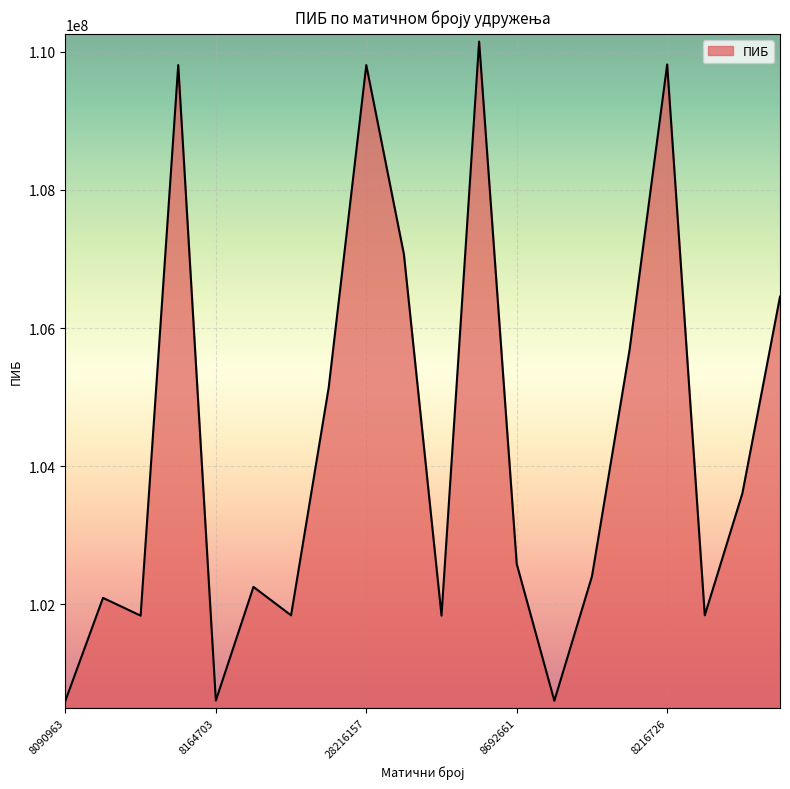

What is the difference between the maximum and minimum values?

9544036